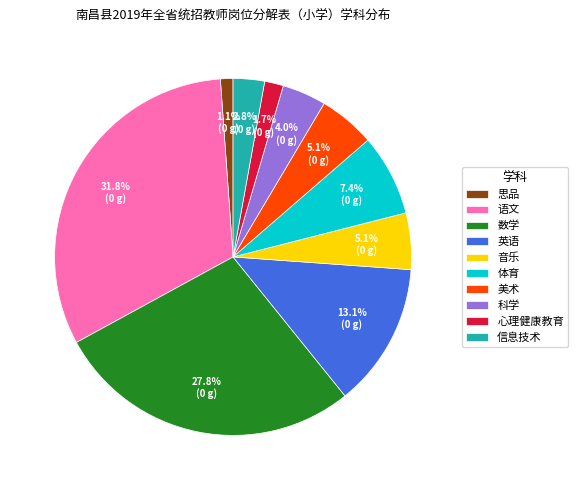

True or false: 信息技术 accounts for 13% of the total.

False